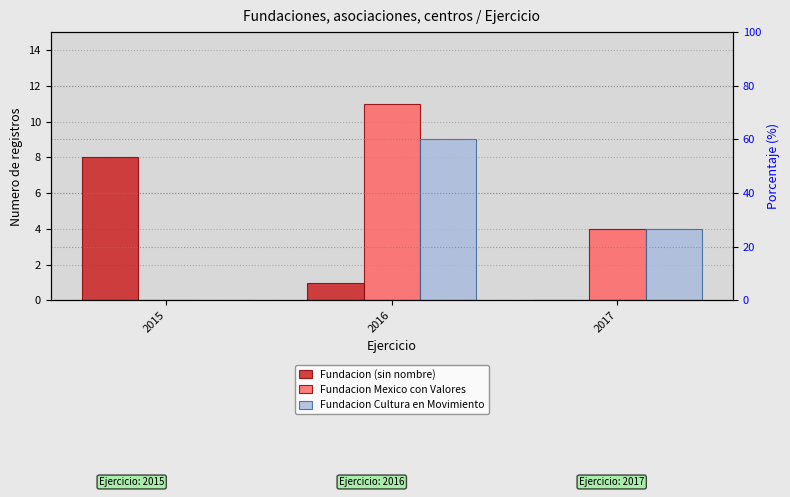

Reading left to right, list all the values displayed in this chart.

Fundacion (sin nombre): 8	1	0
Fundacion Mexico con Valores: 0	11	4
Fundacion Cultura en Movimiento: 0	9	4